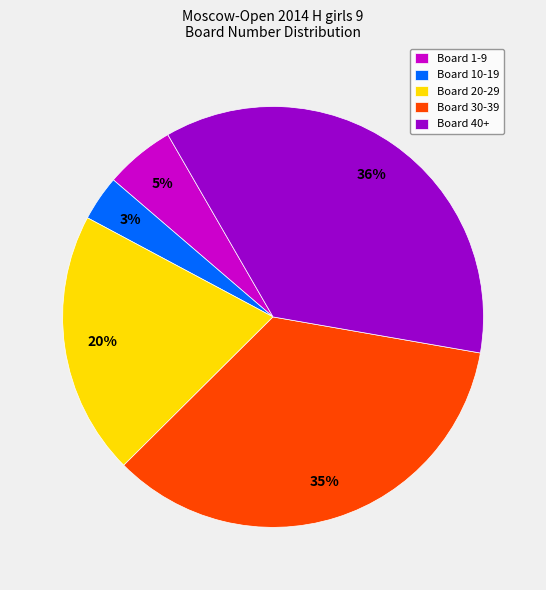

Is it true that Board 1-9 is 5% of the pie?

True